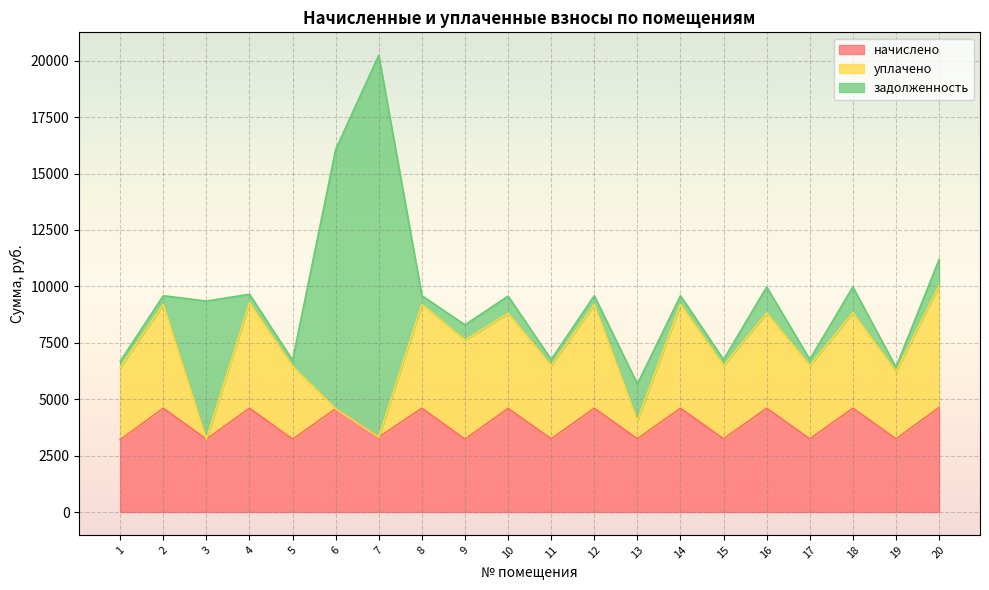

True or false: начислено has a value of 6224.4 at 18.

False